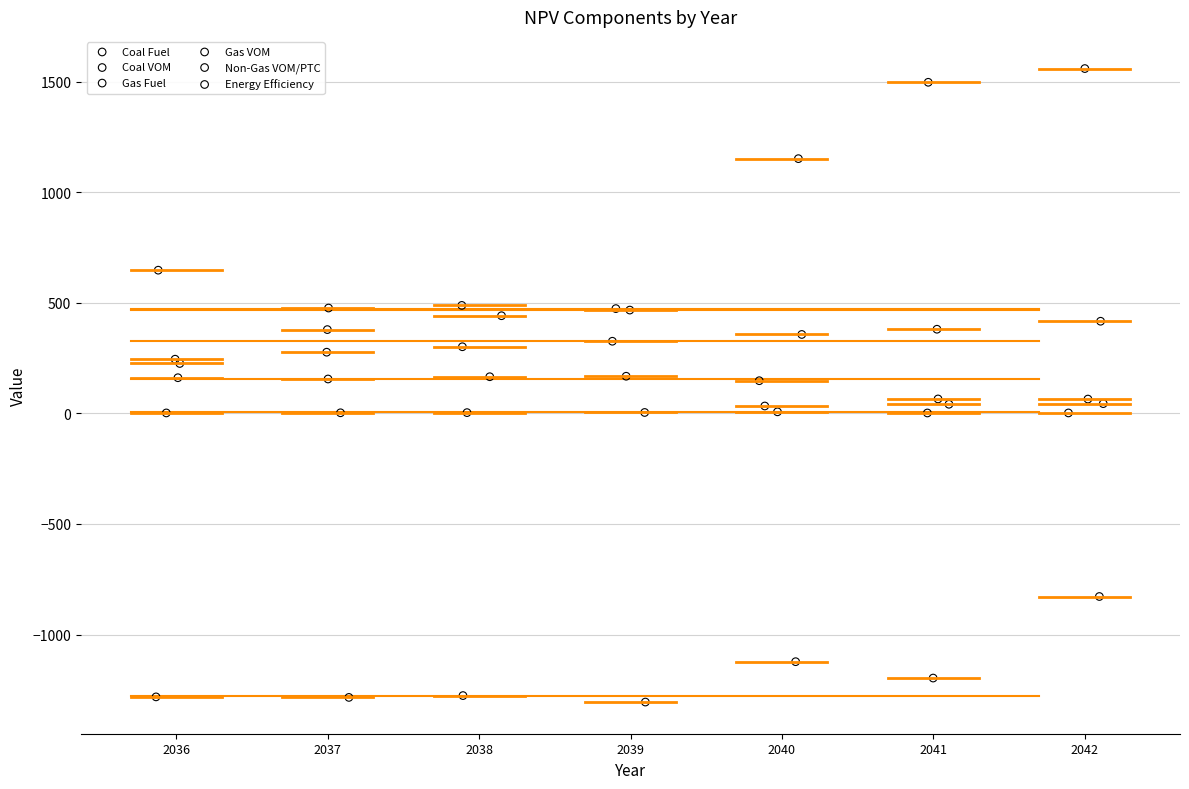

Which series has the widest spread of Y values?

Gas Fuel